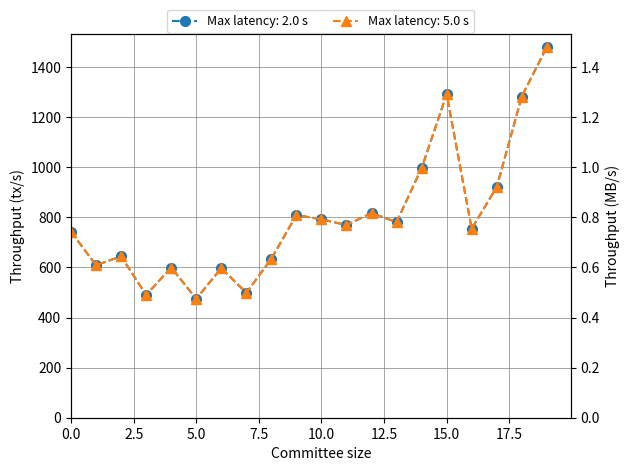

The value at 2008-Q3 is 566.4. True or false?

False